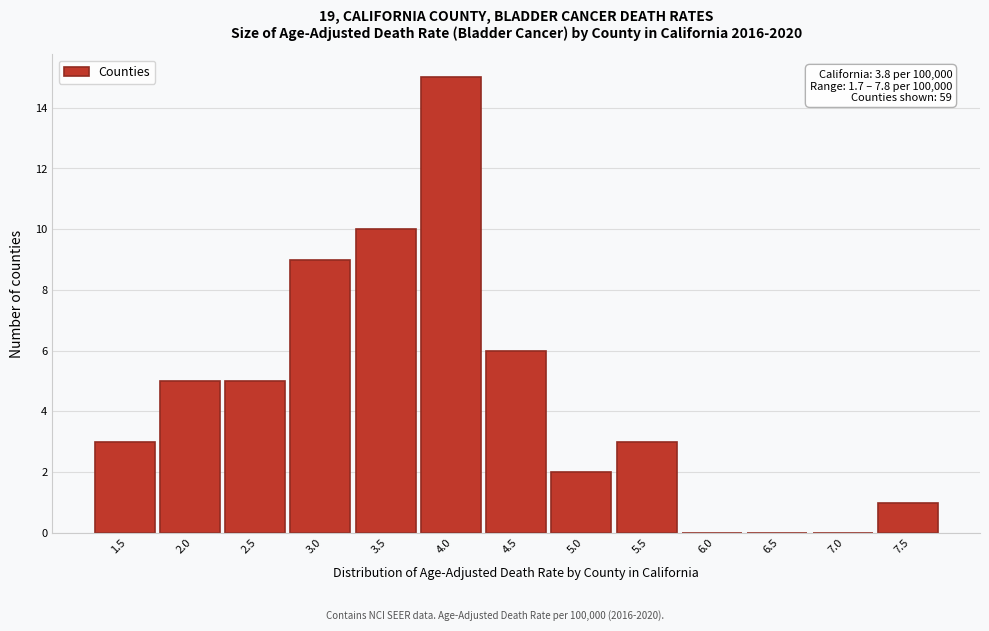

Reading left to right, transcribe all the data shown in this chart.

1.5=3	2.0=5	2.5=5	3.0=9	3.5=10	4.0=15	4.5=6	5.0=2	5.5=3	6.0=0	6.5=0	7.0=0	7.5=1